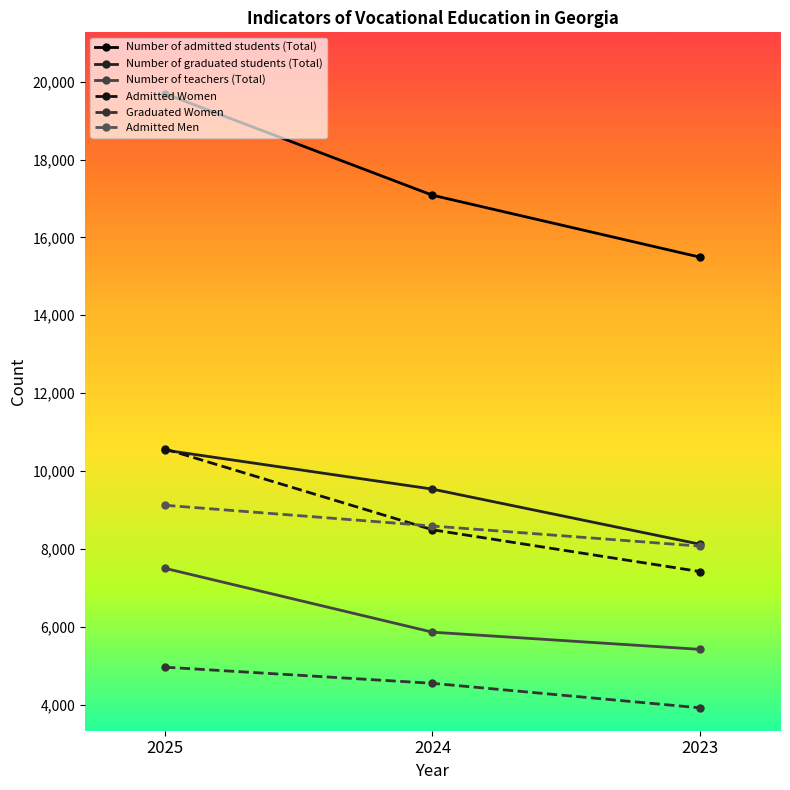

What are all the series names shown in the legend?

Number of admitted students (Total), Number of graduated students (Total), Number of teachers (Total), Admitted Women, Graduated Women, Admitted Men